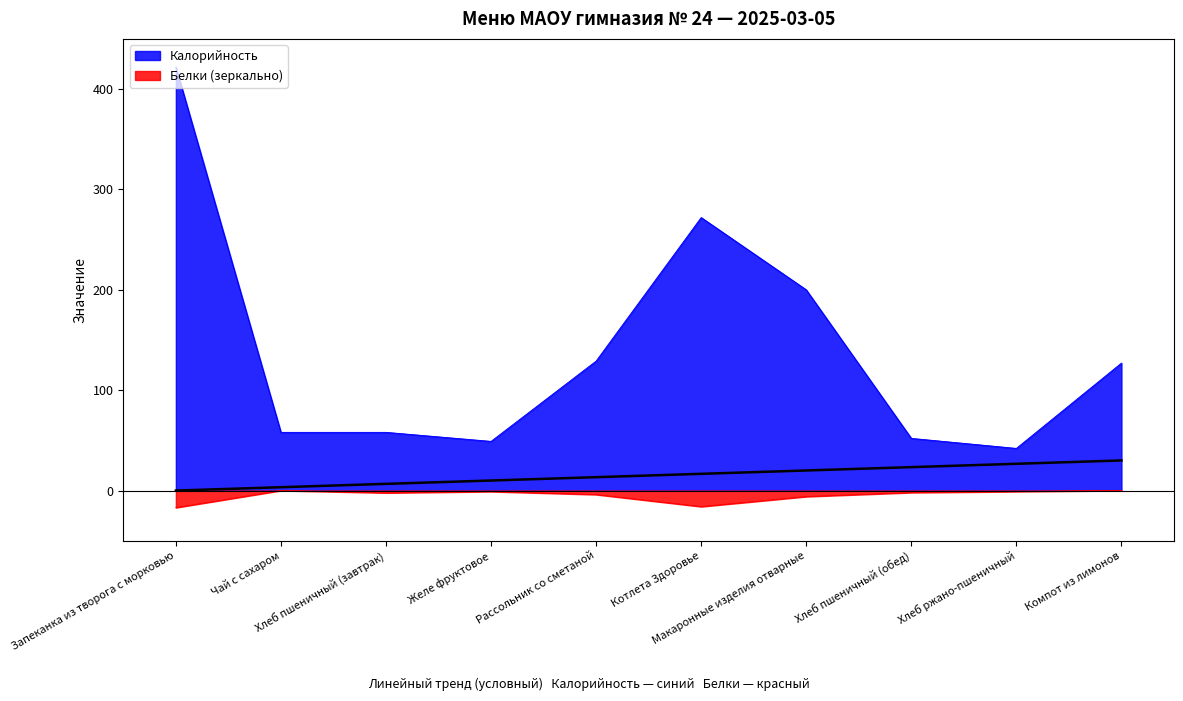

Reading right to left, list all the values displayed in this chart.

Калорийность: Компот из лимонов=127.0	Хлеб ржано-пшеничный=42.0	Хлеб пшеничный (обед)=52.0	Макаронные изделия отварные=200.0	Котлета Здоровье=272.0	Рассольник со сметаной=129.0	Желе фруктовое=49.0	Хлеб пшеничный (завтрак)=58.0	Чай с сахаром=58.0	Запеканка из творога с морковью=422.0
Белки: Компот из лимонов=-0.0	Хлеб ржано-пшеничный=-1.0	Хлеб пшеничный (обед)=-2.0	Макаронные изделия отварные=-6.0	Котлета Здоровье=-16.0	Рассольник со сметаной=-4.0	Желе фруктовое=-1.0	Хлеб пшеничный (завтрак)=-2.3	Чай с сахаром=-0.0	Запеканка из творога с морковью=-17.0